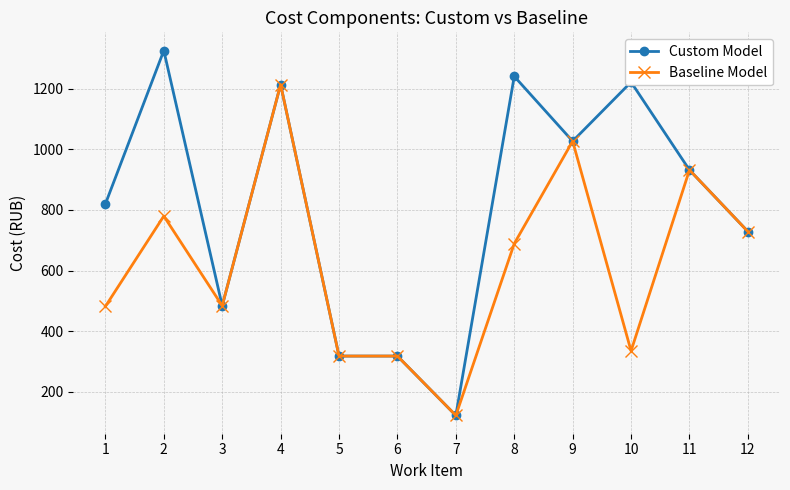

Rank the series by their maximum value, from highest to lowest.

Custom Model, Baseline Model